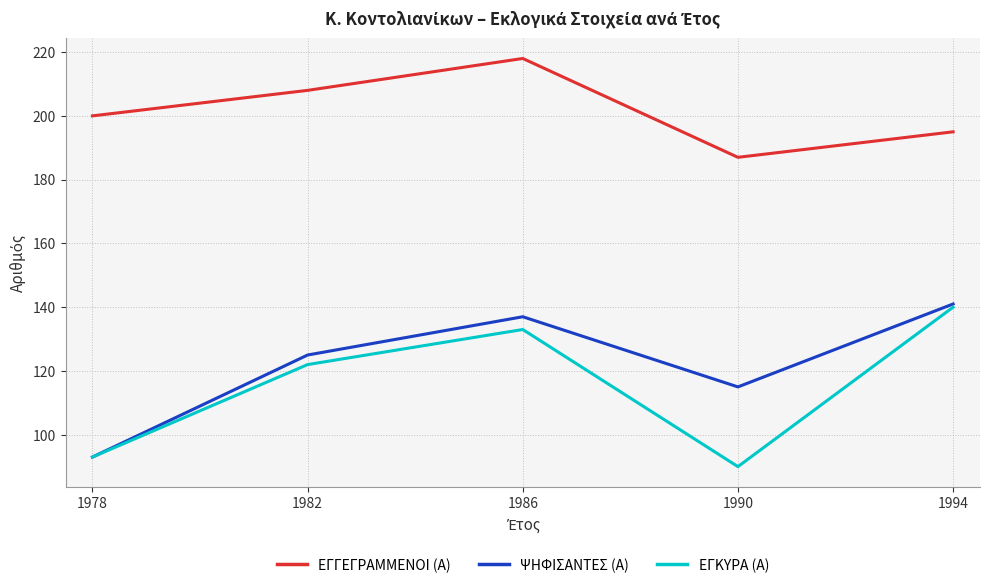

List the labels in order of ΕΓΓΕΓΡΑΜΜΕΝΟΙ (Α) value, smallest first.

1990, 1994, 1978, 1982, 1986